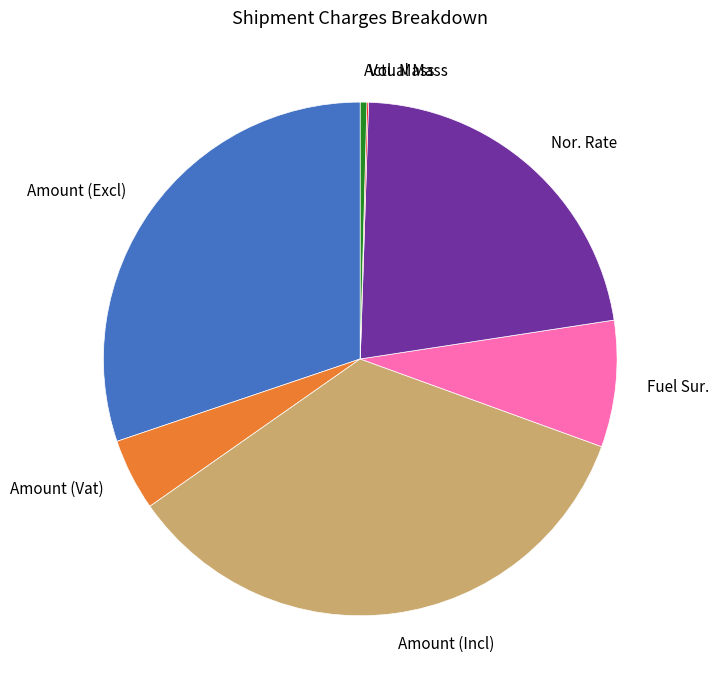

Which has a higher value, Fuel Sur. or Nor. Rate?

Nor. Rate